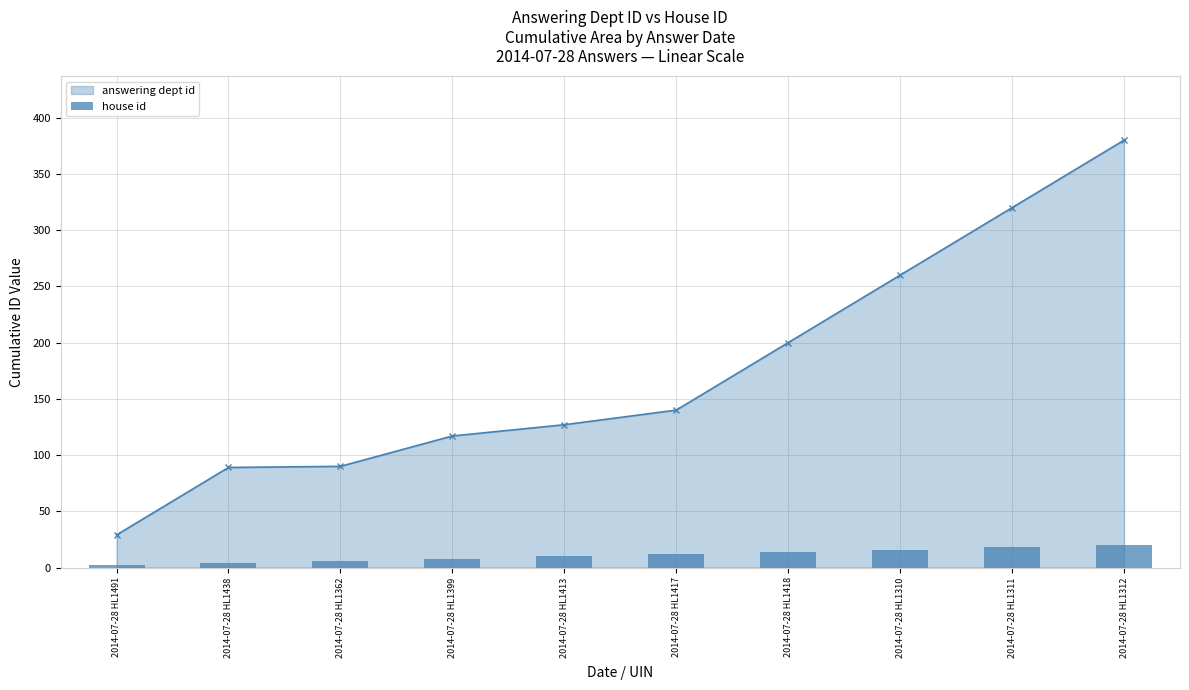

Count the number of categories in the chart.

10